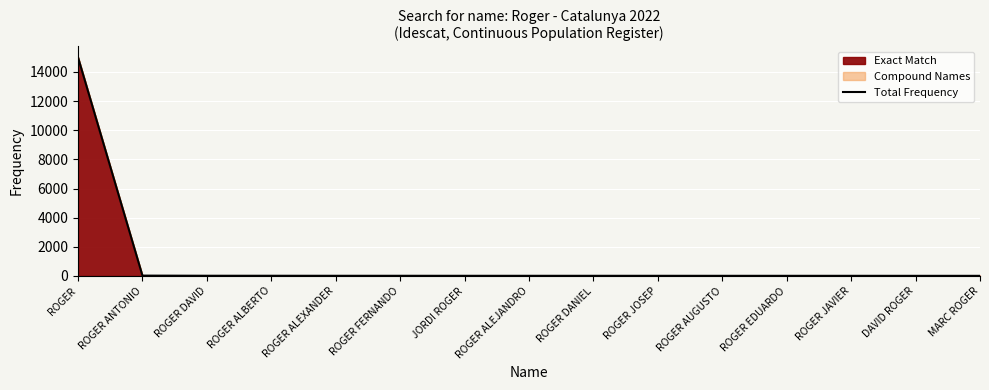

How many lines are shown in the chart?

1